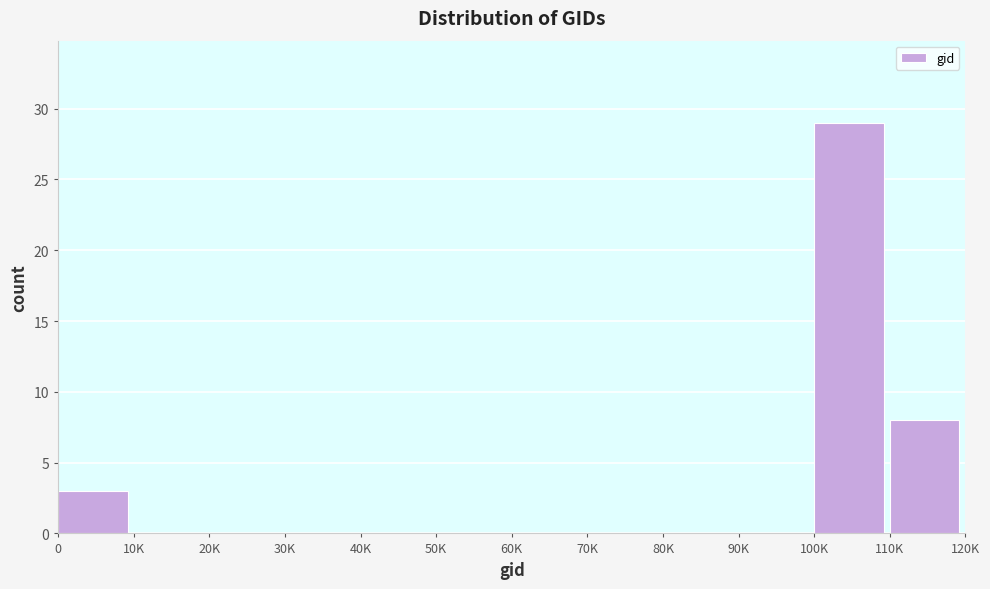

Reading left to right, transcribe all the data shown in this chart.

0=3	10K=0	20K=0	30K=0	40K=0	50K=0	60K=0	70K=0	80K=0	90K=0	100K=29	110K=8